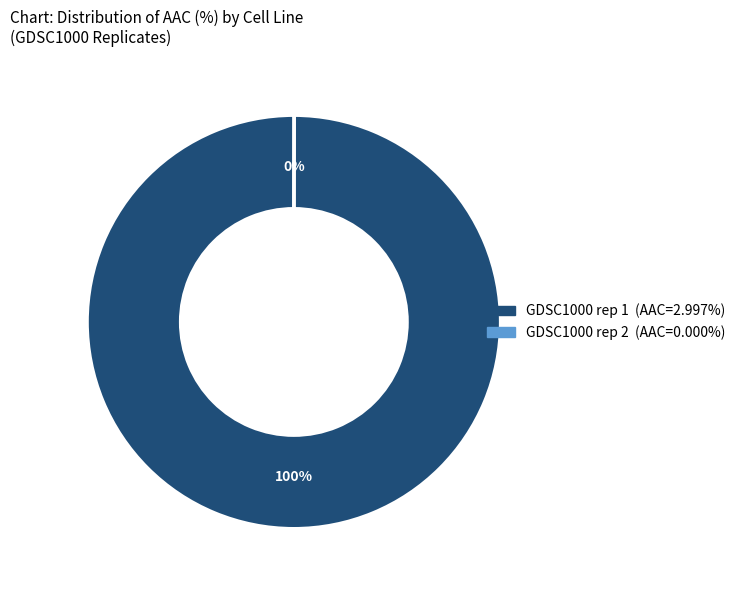

What is the majority slice?

GDSC1000 rep 1